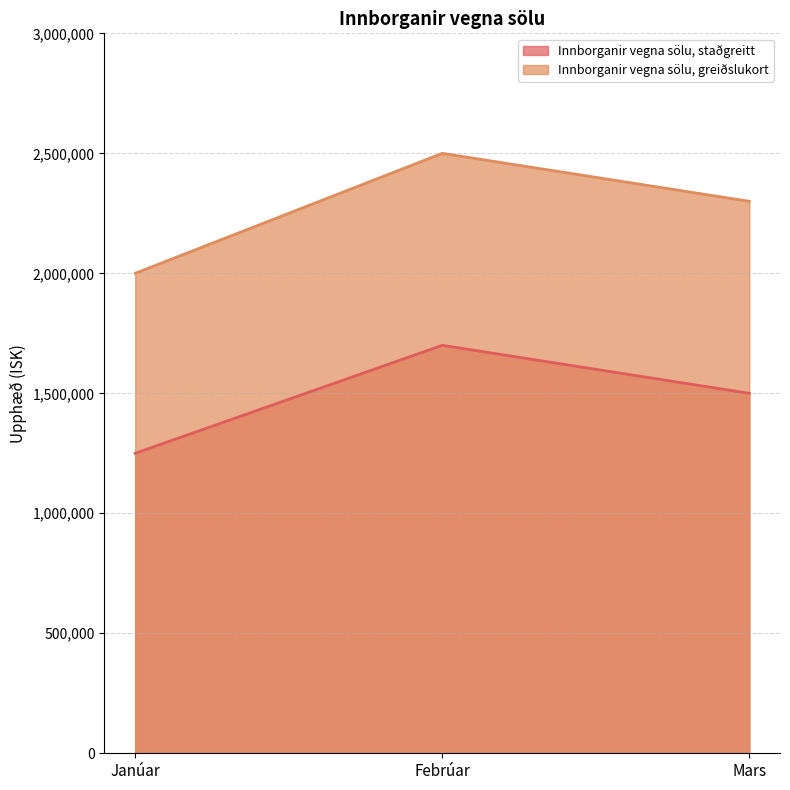

The Innborganir vegna sölu, greiðslukort series shows 1045041 at Janúar. True or false?

False